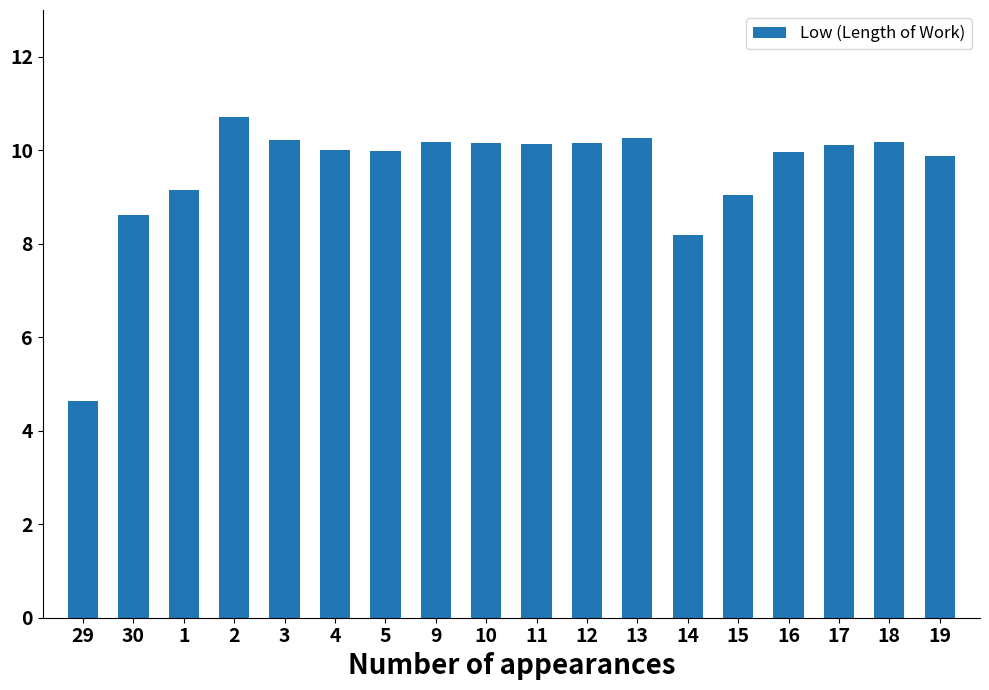

Between 29 and 16, which is larger?

16